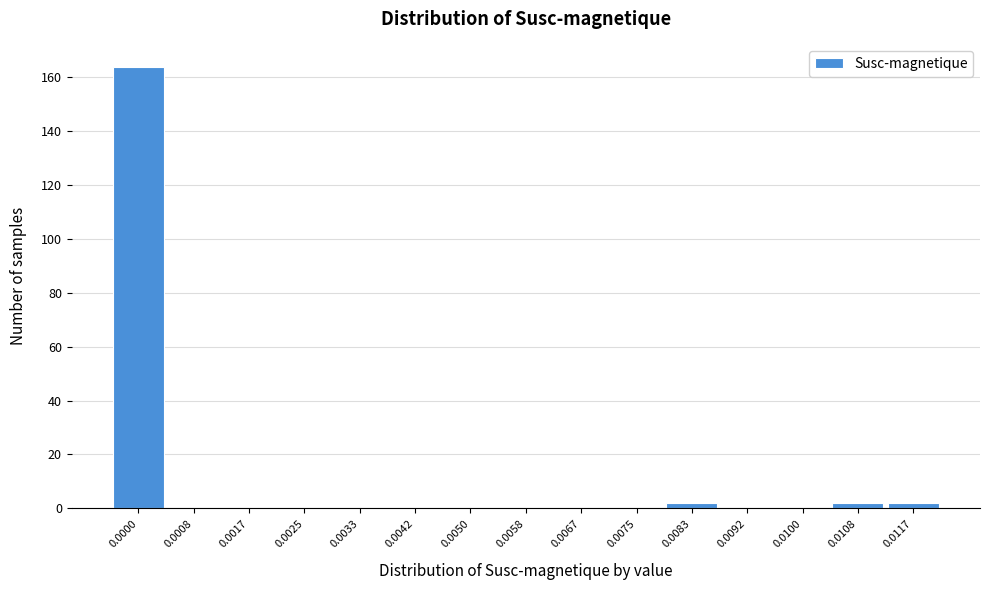

Reading right to left, list all the values displayed in this chart.

0.0117=2	0.0108=2	0.0100=0	0.0092=0	0.0083=2	0.0075=0	0.0067=0	0.0058=0	0.0050=0	0.0042=0	0.0033=0	0.0025=0	0.0017=0	0.0008=0	0.0000=164